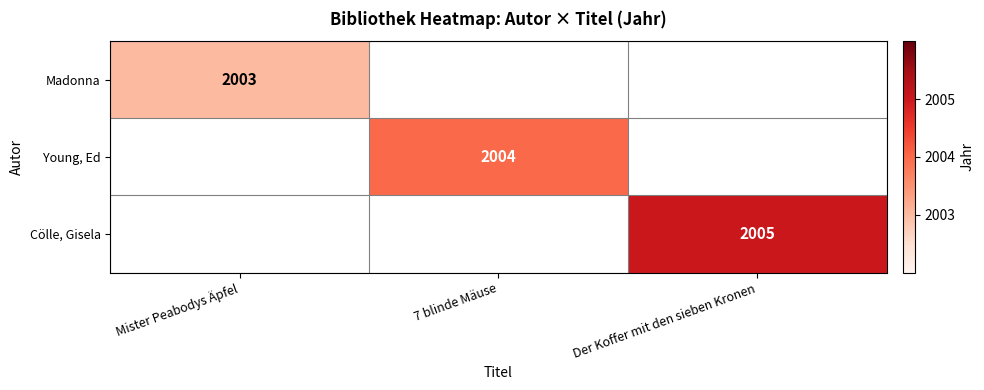

True or false: Young, Ed has a value of 2004 at 7 blinde Mäuse.

True